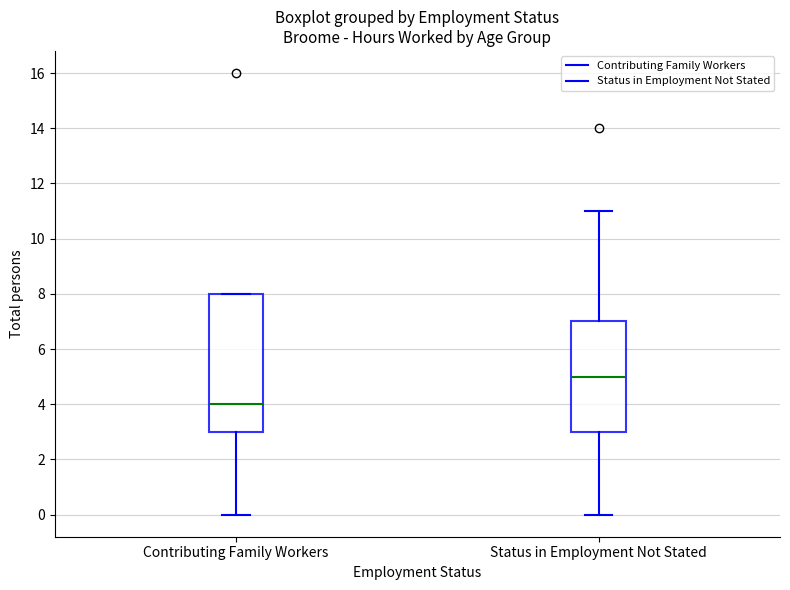

Where does the median line of the box for Contributing Family Workers sit on the y-axis? The values are not printed on the chart, so give them approximately, as read against the axis.

4